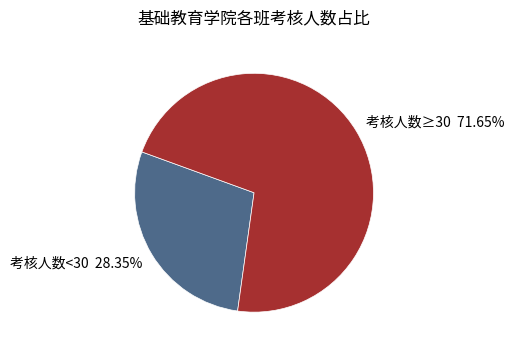

Rank the categories by value from lowest to highest.

考核人数<30 28.35%, 考核人数≥30 71.65%